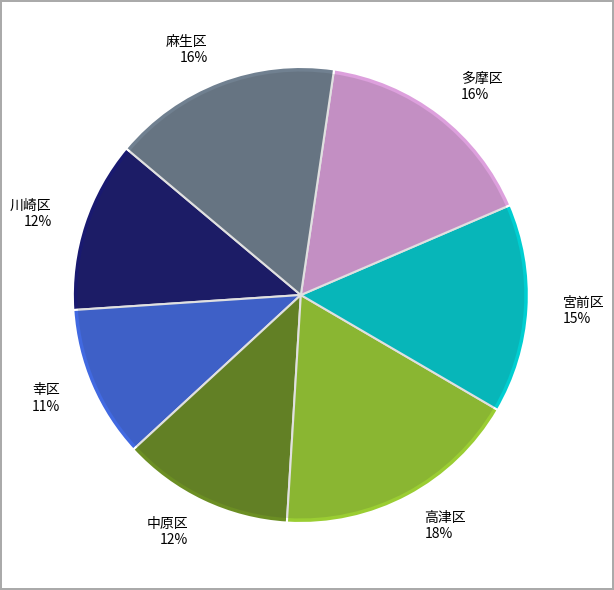

What is the total percentage of 麻生区 and 中原区?

28.4%